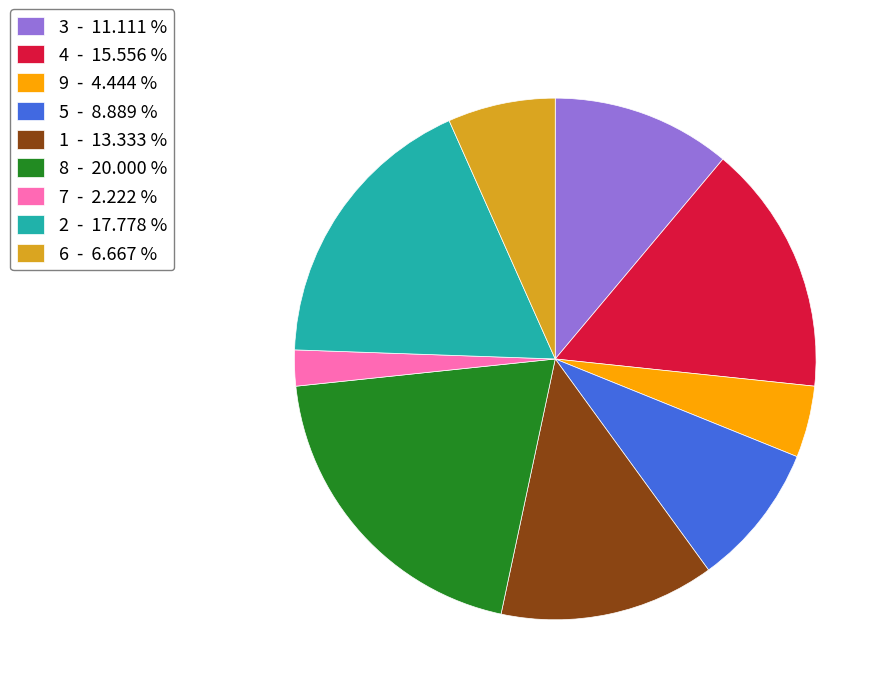

Combined, do 9 - 4.444 % and 8 - 20.000 % account for over 50%?

No